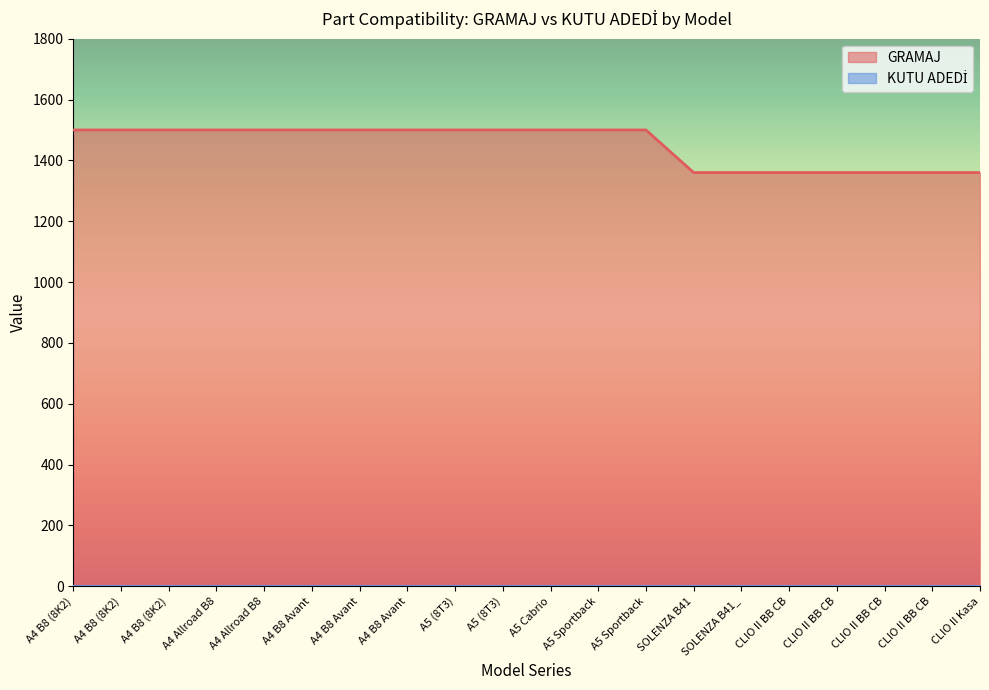

What is the difference between the values at A5 (8T3) and CLIO II BB CB?

140